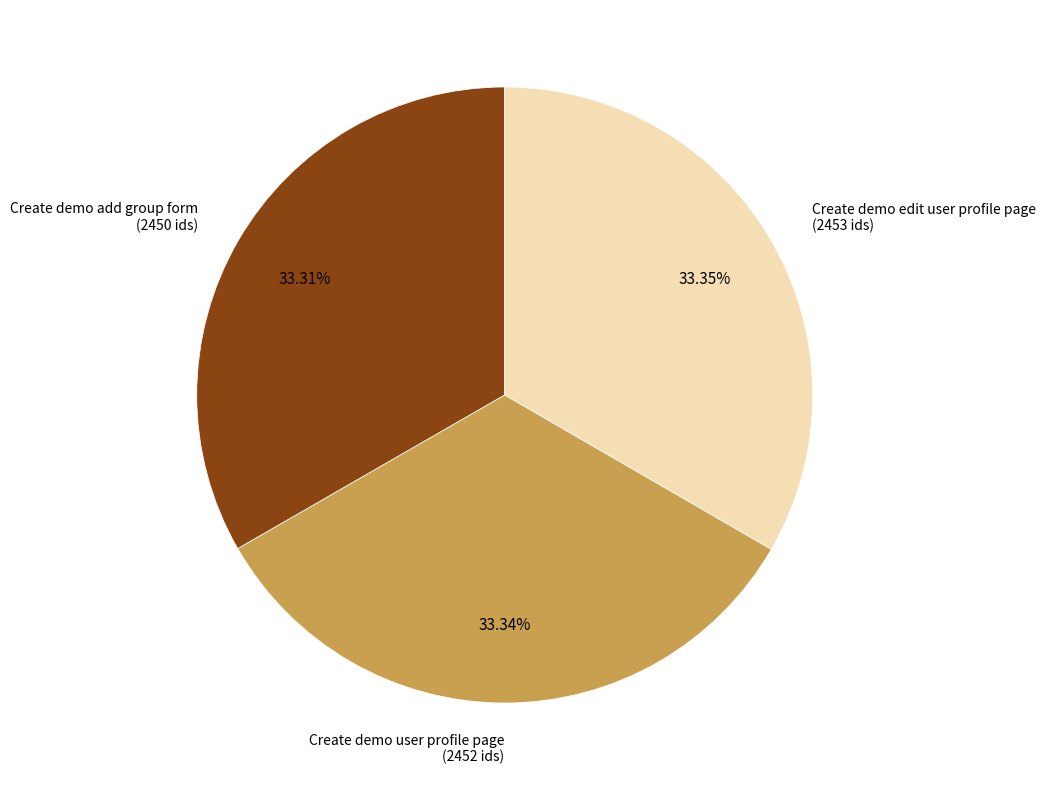

Do Create demo edit user profile page and Create demo user profile page together represent more than half of the pie?

Yes